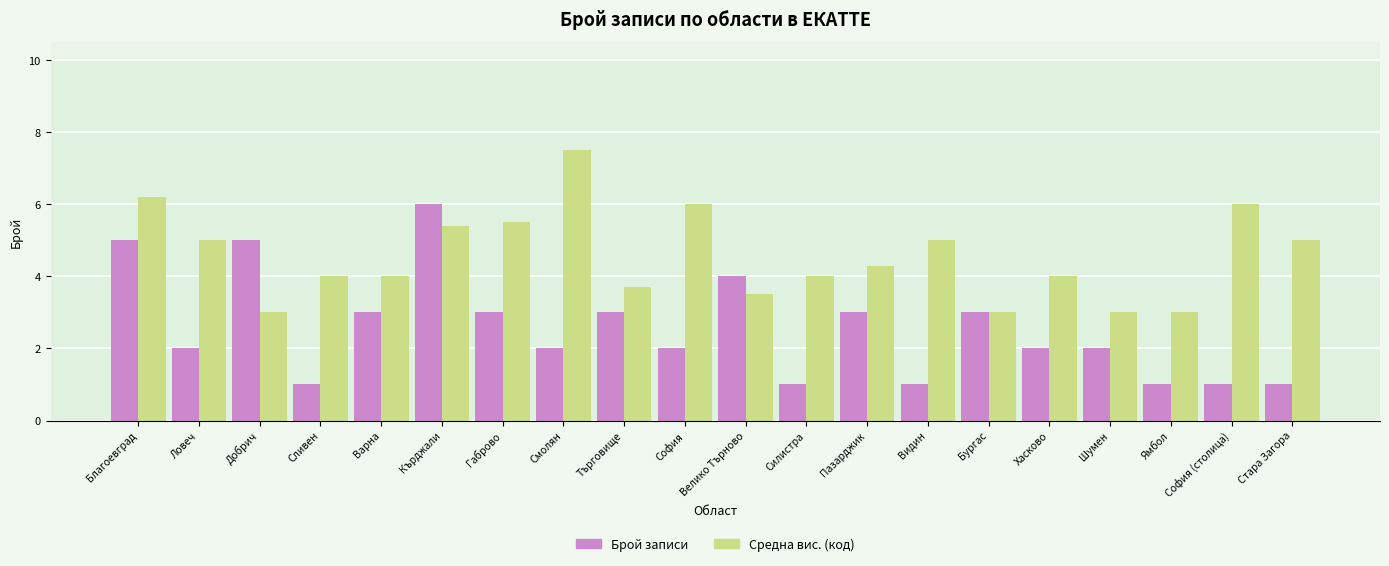

Which label corresponds to the largest value in the chart?

Смолян